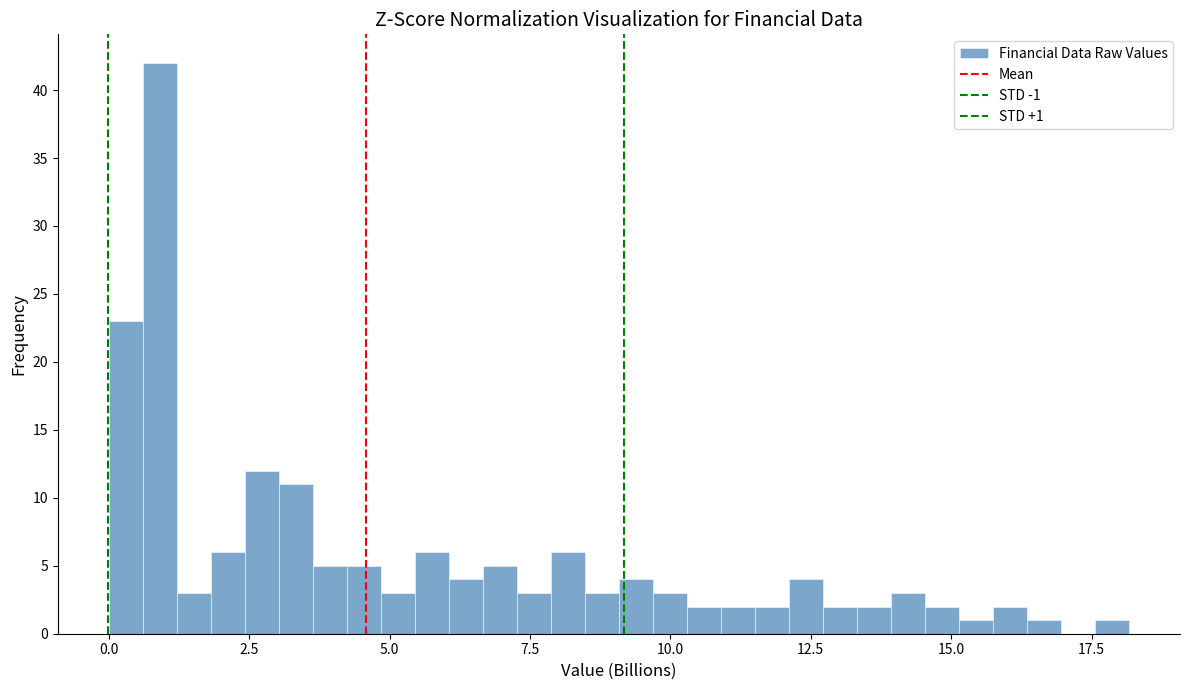

Read against the x-axis, roughly where is the centre of the tallest bar?

1.0